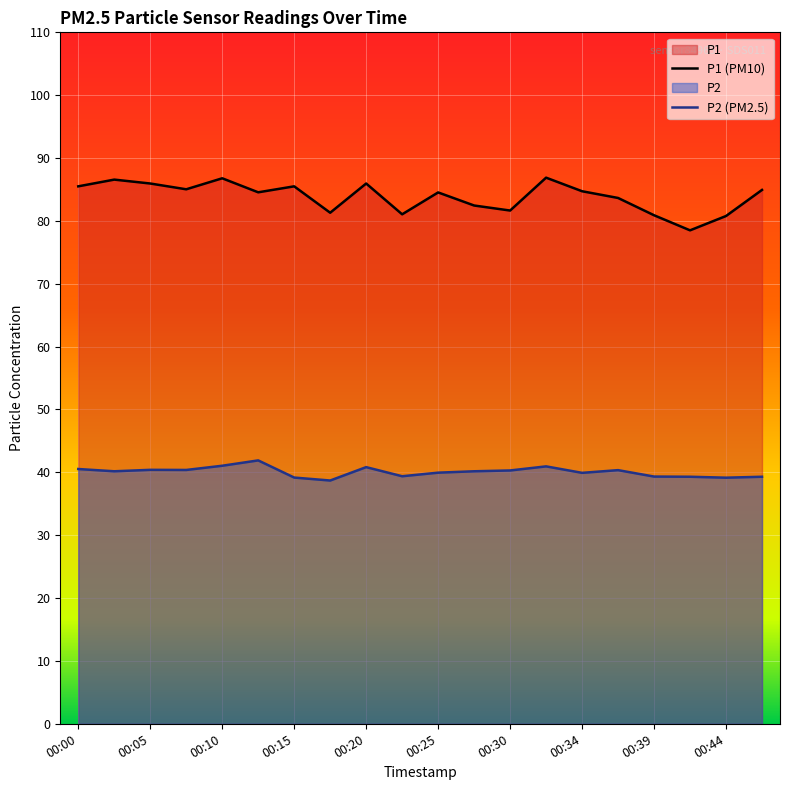

What is the spread (max minus min) of values at 00:15?

46.3